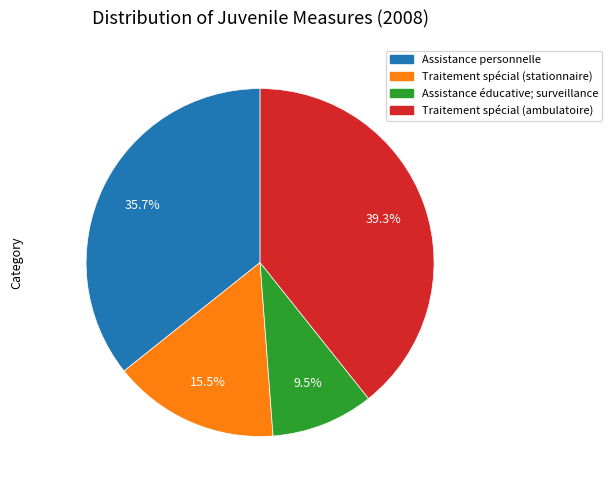

To the nearest percent, what percentage of the pie is Traitement spécial (ambulatoire)?

39%